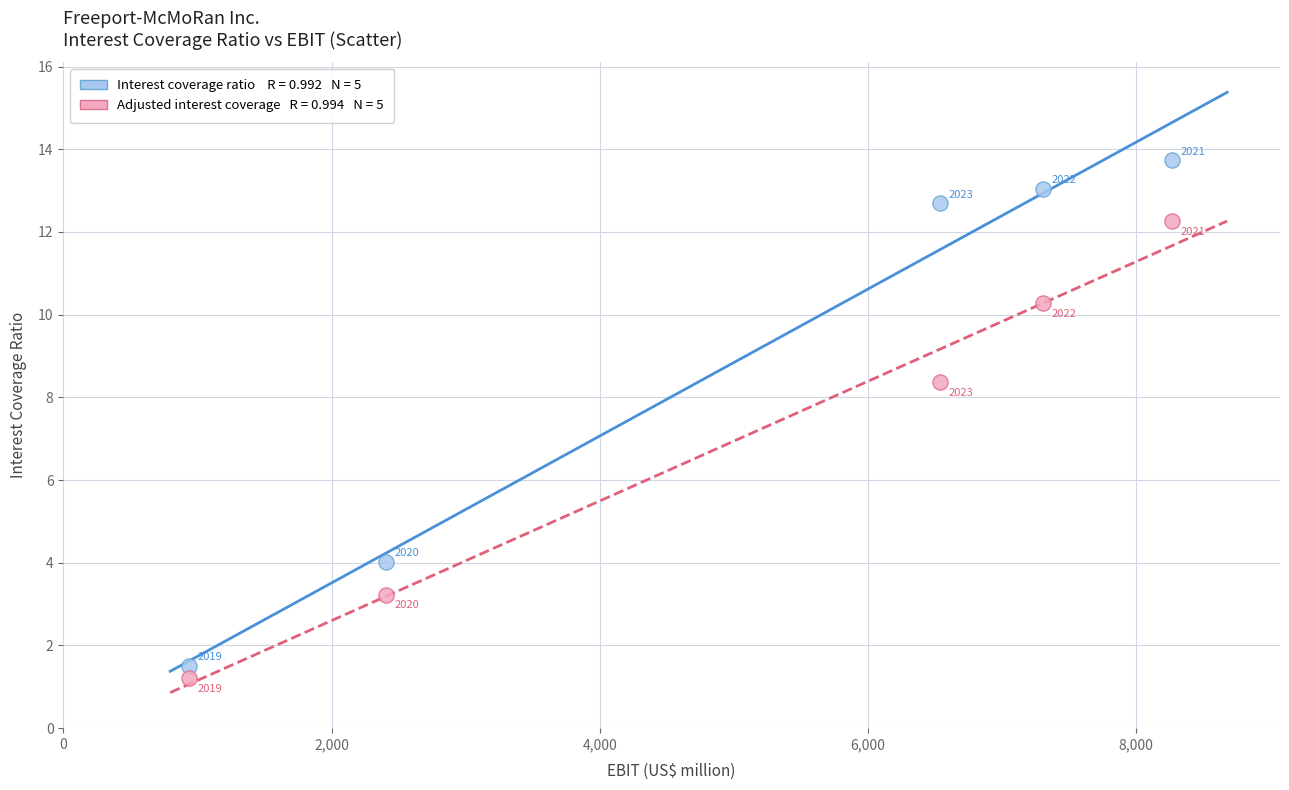

Across all data points, what is the average Y value?

8.0